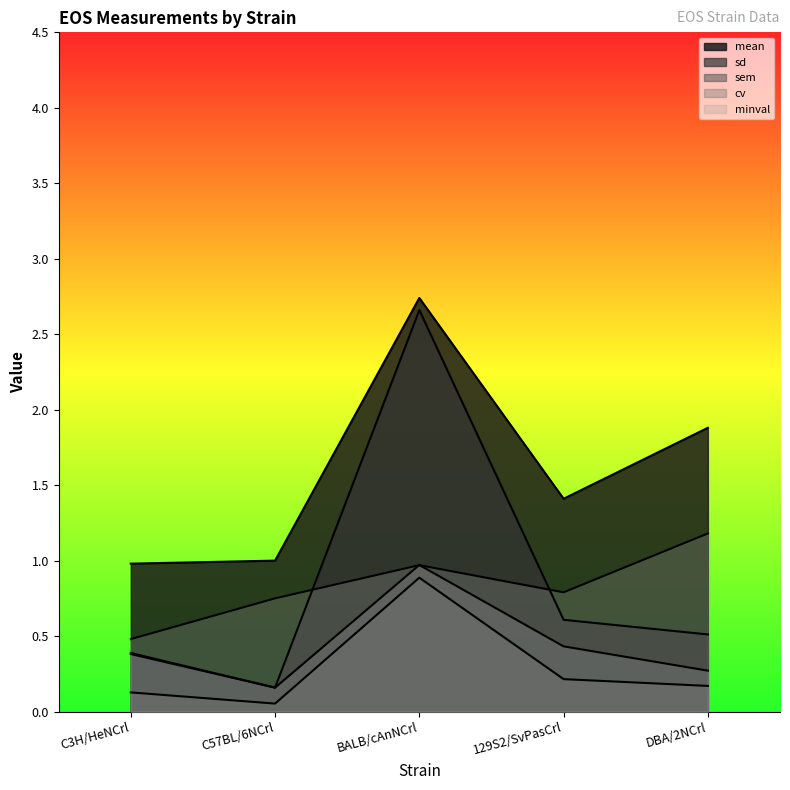

How many interior local valleys does the mean series have?

1